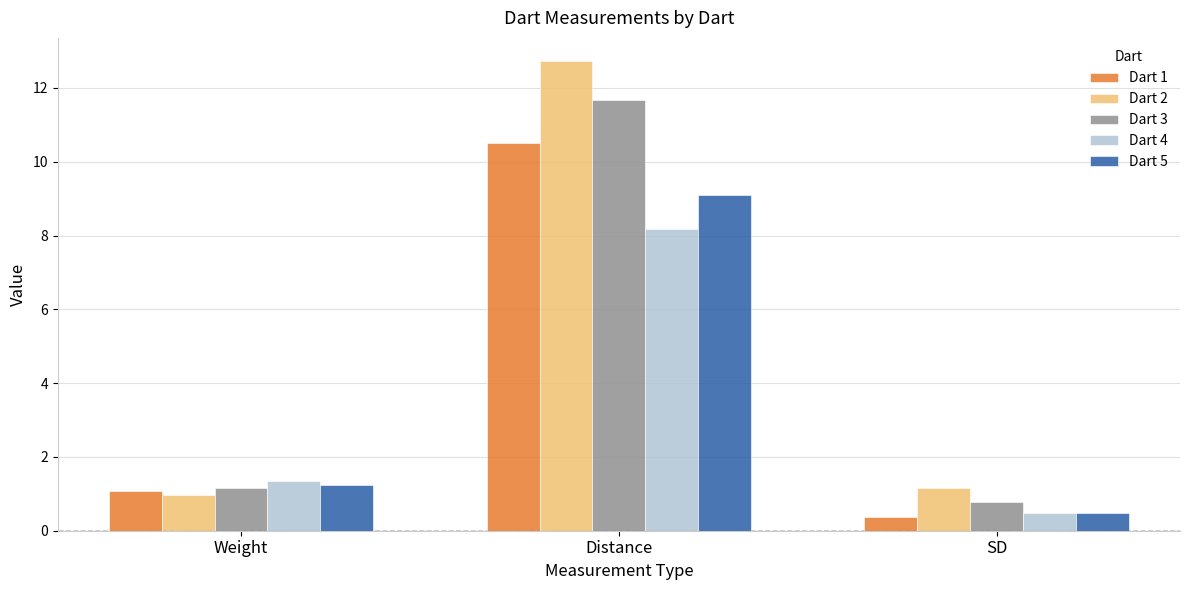

Which category has the highest value in the Dart 2 series?

Distance